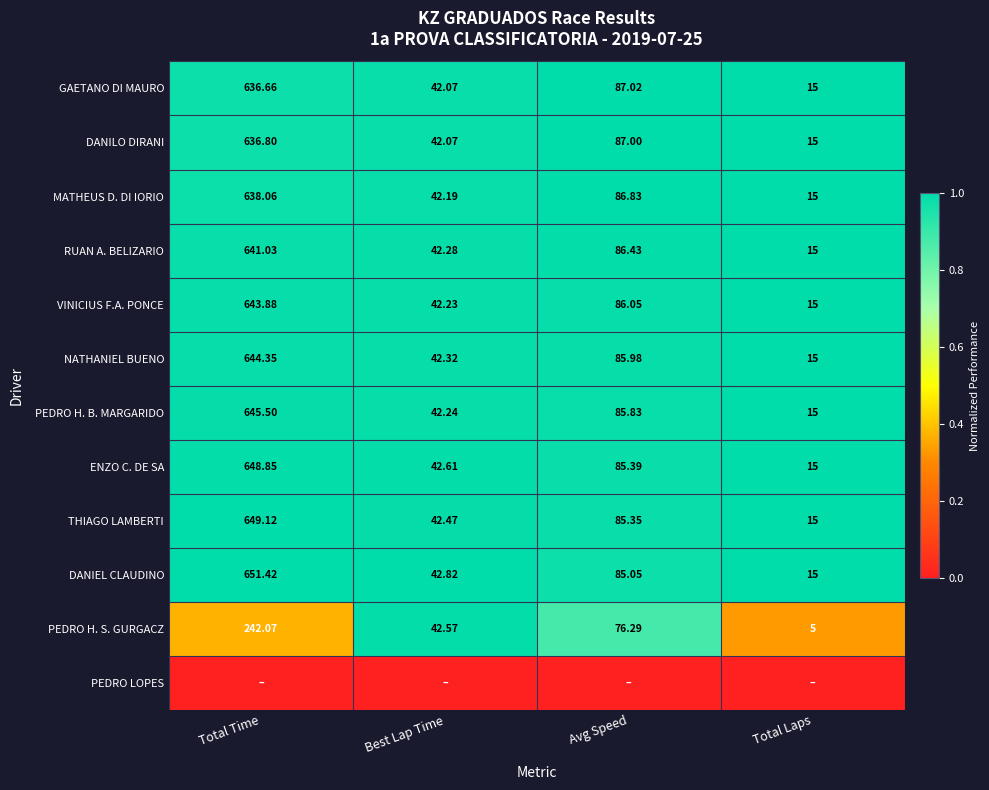

Is the value of MATHEUS D. DI IORIO at Total Time greater than the value of RUAN A. BELIZARIO at Total Time?

No